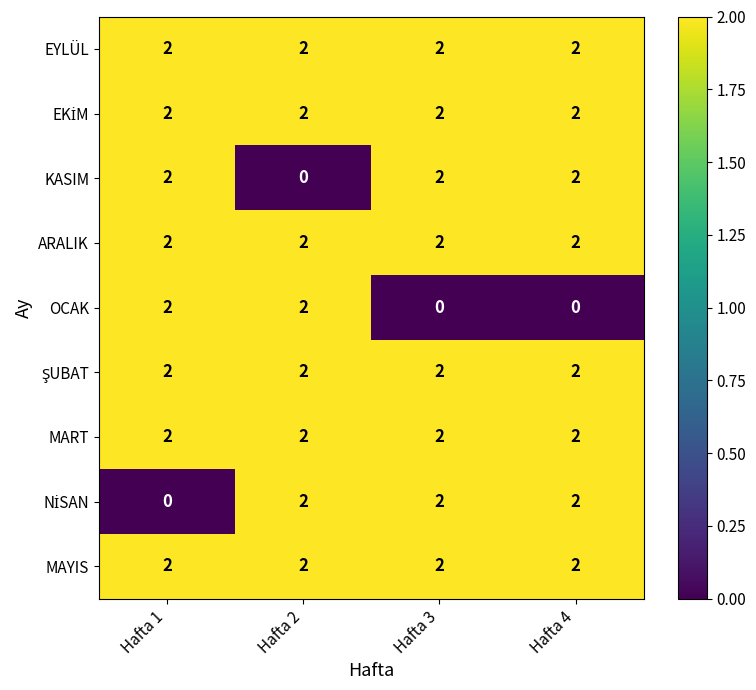

What is the total value across all series at Hafta 4?

16